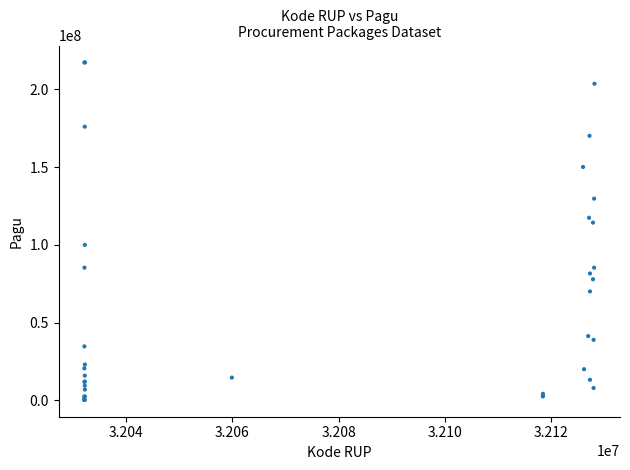

What Y value in the scatter plot is closest to 108830000?

114296000